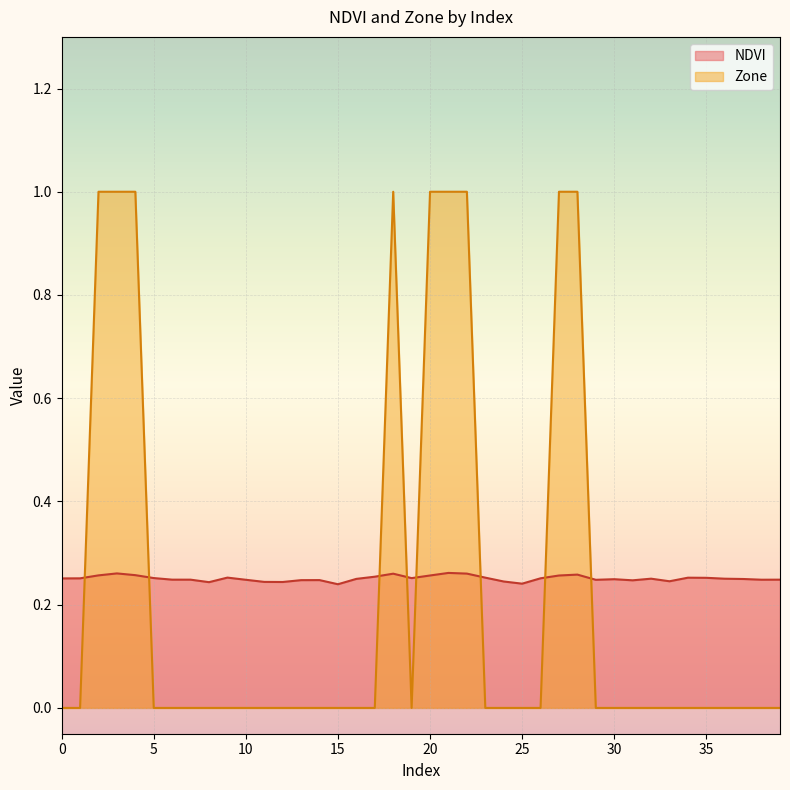

What is the highest value of the Zone series?

1.0